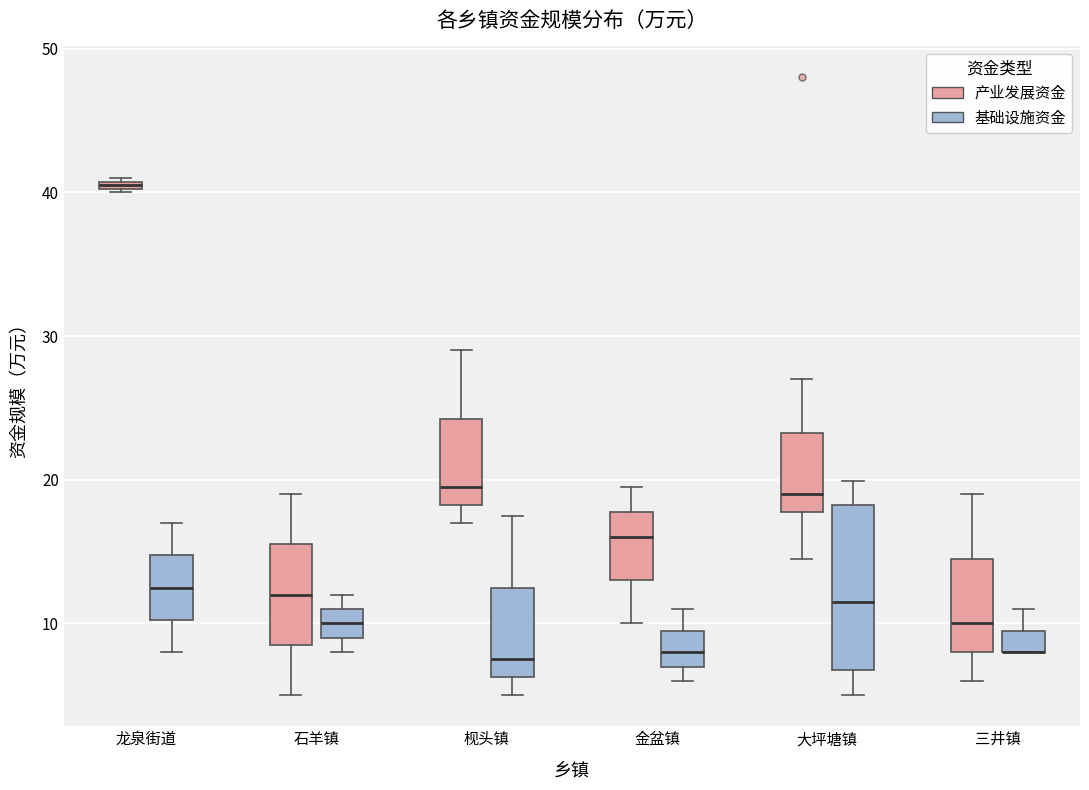

Which box is the tallest, from its lower edge to its upper edge?

大坪塘镇 (基础设施资金)